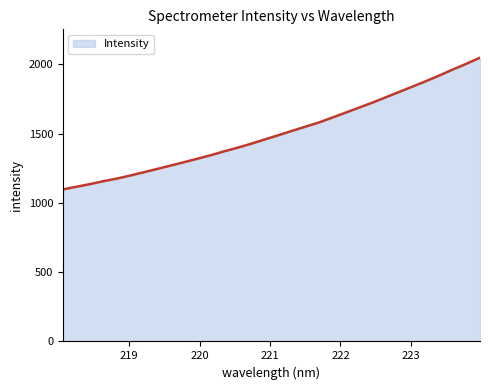

What is the difference between the maximum and minimum values?

950.7